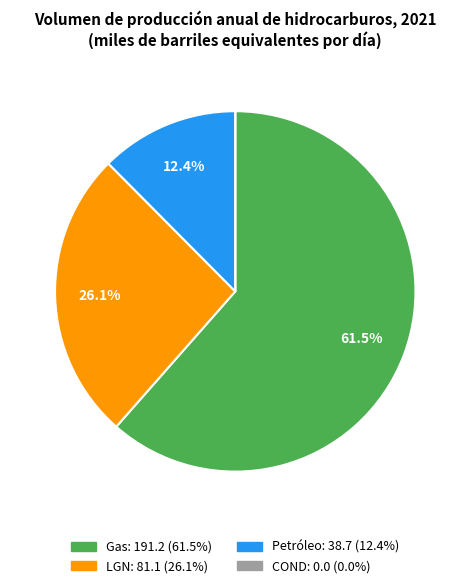

Which slice is the largest?

Gas